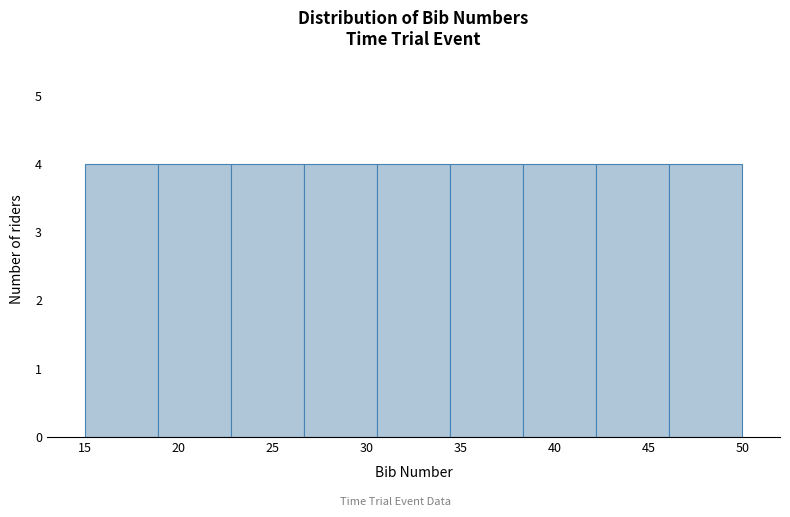

Reading left to right, list every bar in this chart as the range it spans on the x-axis followed by its height. Neither the bar edges nor the heights are printed on the chart, so give them approximately, as read against the axes.

15.0 to 19.0: 4
19.0 to 23.0: 4
23.0 to 26.5: 4
26.5 to 30.5: 4
30.5 to 34.5: 4
34.5 to 38.5: 4
38.5 to 42.0: 4
42.0 to 46.0: 4
46.0 to 50.0: 4